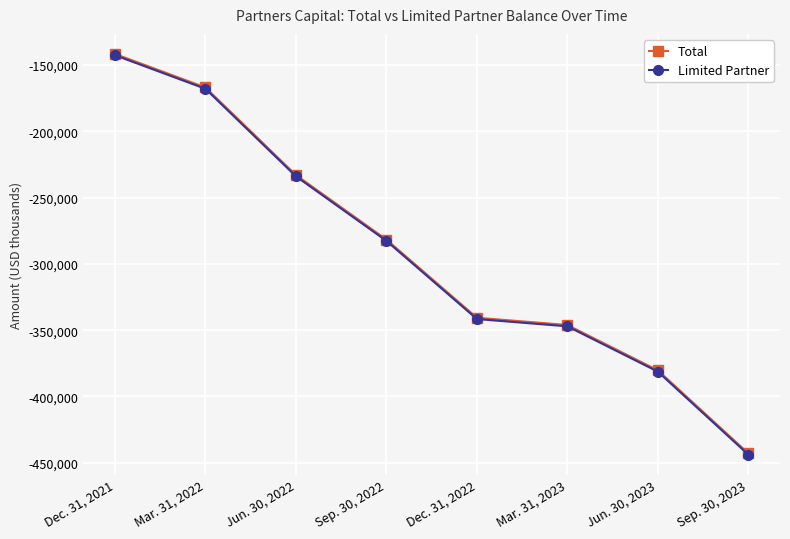

What is the spread (max minus min) of values at Jun. 30, 2022?

1000